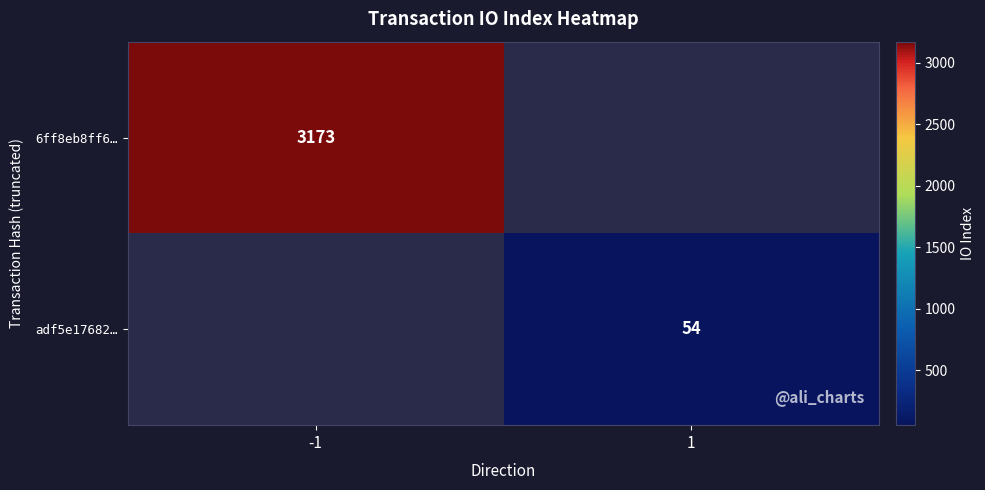

Is the value of 6ff8eb8ff6… at -1 greater than the value of adf5e17682… at 1?

Yes